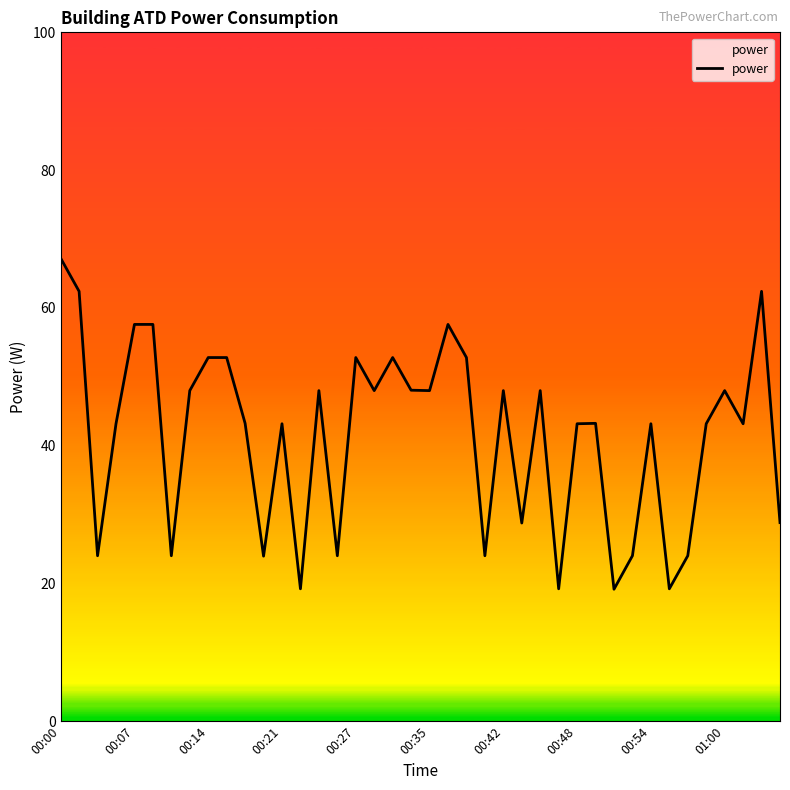

What is the minimum value shown in the chart?

19.2